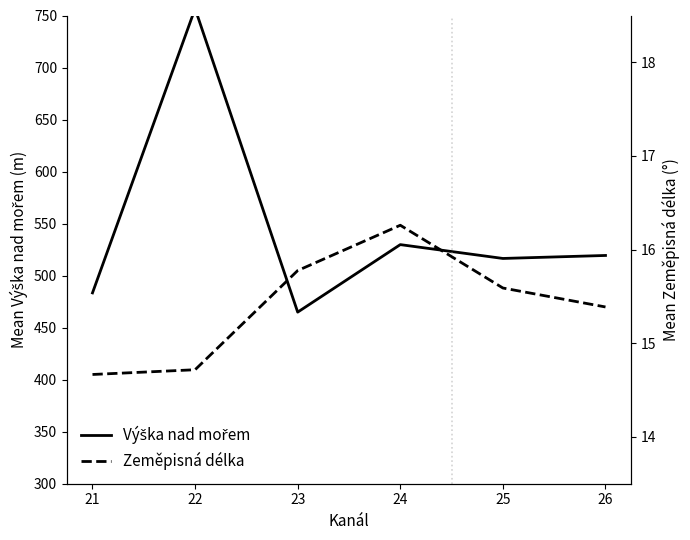

What is the total value across all series at 23?

480.7